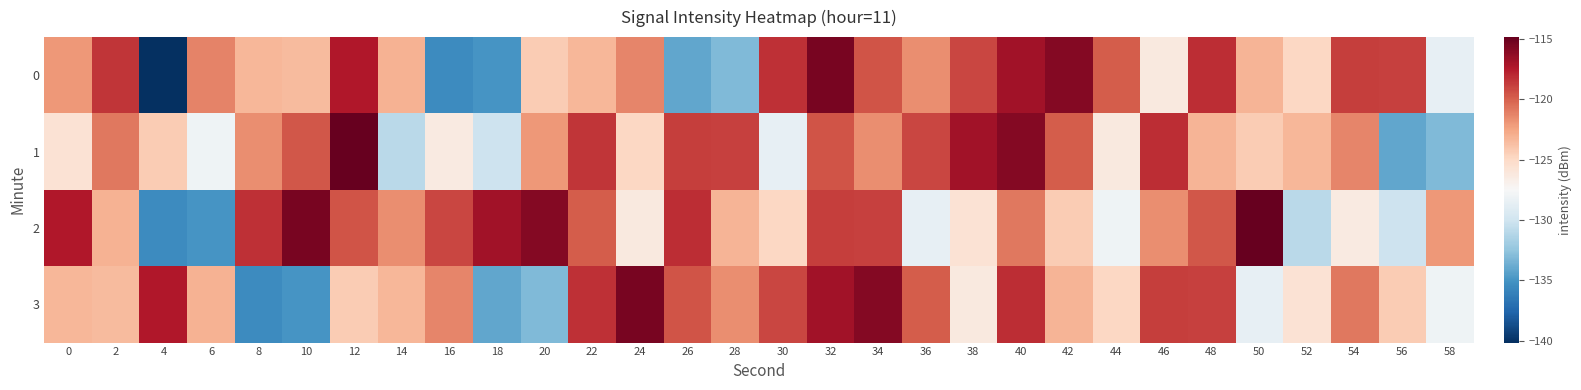

Reading left to right, what are all the values shown in this chart?

0: 0=-122.0	2=-118.5	4=-140.1	6=-121.2	8=-123.3	10=-123.5	12=-117.4	14=-123.2	16=-135.5	18=-134.9	20=-124.3	22=-123.3	24=-121.3	26=-134.1	28=-133.1	30=-118.3	32=-115.5	34=-119.6	36=-121.7	38=-119.1	40=-116.9	42=-115.9	44=-119.9	46=-126.2	48=-118.1	50=-123.3	52=-124.9	54=-118.7	56=-118.8	58=-128.5
1: 0=-125.7	2=-120.8	4=-124.3	6=-128.0	8=-121.6	10=-119.6	12=-114.9	14=-131.0	16=-126.3	18=-130.1	20=-122.0	22=-118.5	24=-124.9	26=-118.7	28=-118.8	30=-128.5	32=-119.6	34=-121.7	36=-119.1	38=-116.9	40=-115.9	42=-119.9	44=-126.2	46=-118.1	48=-123.3	50=-124.3	52=-123.3	54=-121.3	56=-134.1	58=-133.1
2: 0=-117.4	2=-123.2	4=-135.5	6=-134.9	8=-118.3	10=-115.5	12=-119.6	14=-121.7	16=-119.1	18=-116.9	20=-115.9	22=-119.9	24=-126.2	26=-118.1	28=-123.3	30=-124.9	32=-118.7	34=-118.8	36=-128.5	38=-125.7	40=-120.8	42=-124.3	44=-128.0	46=-121.6	48=-119.6	50=-114.9	52=-131.0	54=-126.3	56=-130.1	58=-122.0
3: 0=-123.3	2=-123.5	4=-117.4	6=-123.2	8=-135.5	10=-134.9	12=-124.3	14=-123.3	16=-121.3	18=-134.1	20=-133.1	22=-118.3	24=-115.5	26=-119.6	28=-121.7	30=-119.1	32=-116.9	34=-115.9	36=-119.9	38=-126.2	40=-118.1	42=-123.3	44=-124.9	46=-118.7	48=-118.8	50=-128.5	52=-125.7	54=-120.8	56=-124.3	58=-128.0